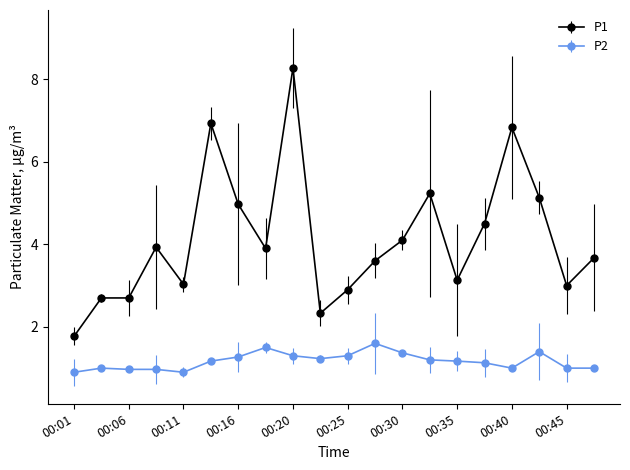

Reading left to right, list all the values displayed in this chart.

P1: 1.8	2.7	2.7	3.9	3.0	6.9	5.0	3.9	8.3	2.3	2.9	3.6	4.1	5.2	3.1	4.5	6.8	5.1	3.0	3.7
P2: 0.9	1.0	1.0	1.0	0.9	1.2	1.3	1.5	1.3	1.2	1.3	1.6	1.4	1.2	1.2	1.1	1.0	1.4	1.0	1.0